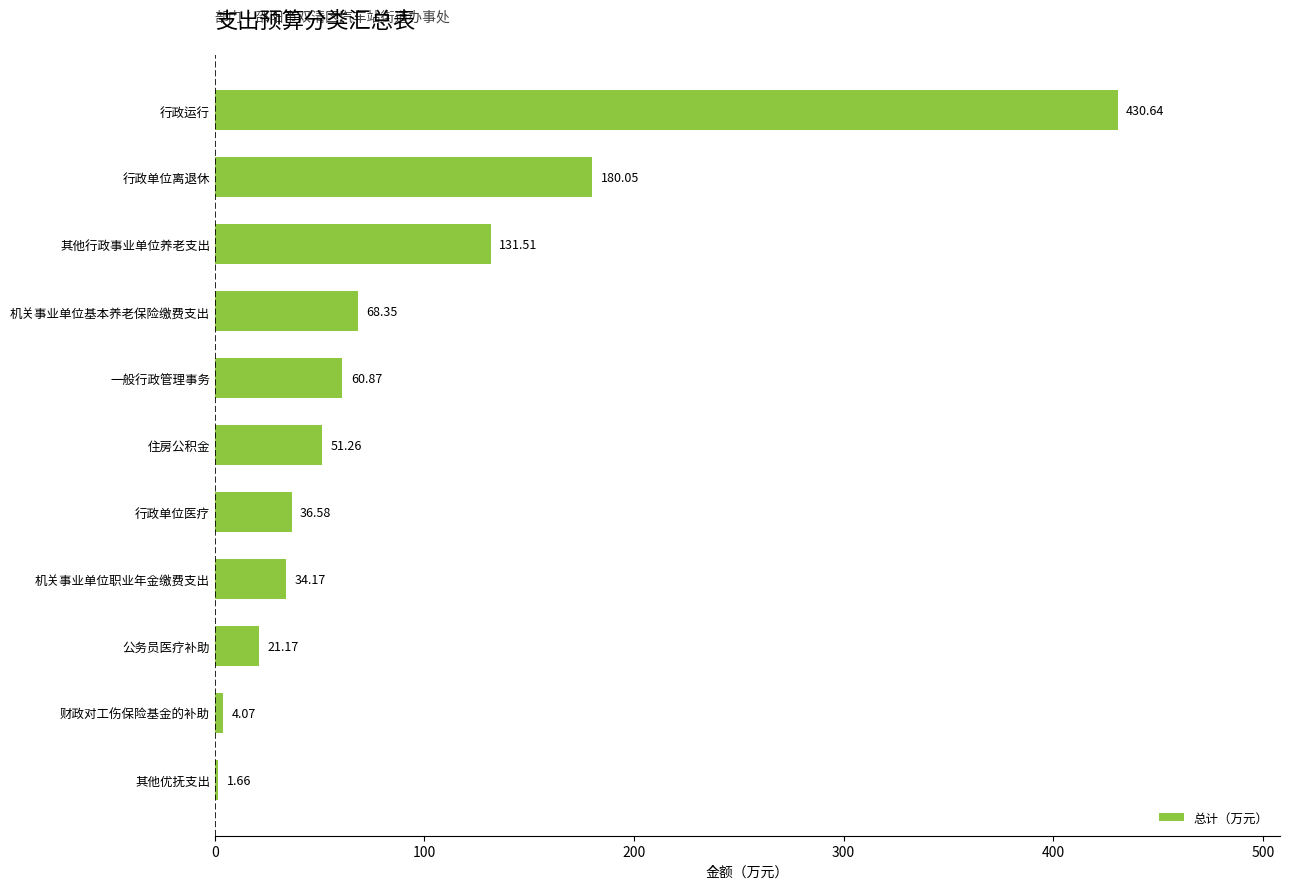

Approximately how many times larger is the value at 一般行政管理事务 compared to 机关事业单位职业年金缴费支出?

1.8